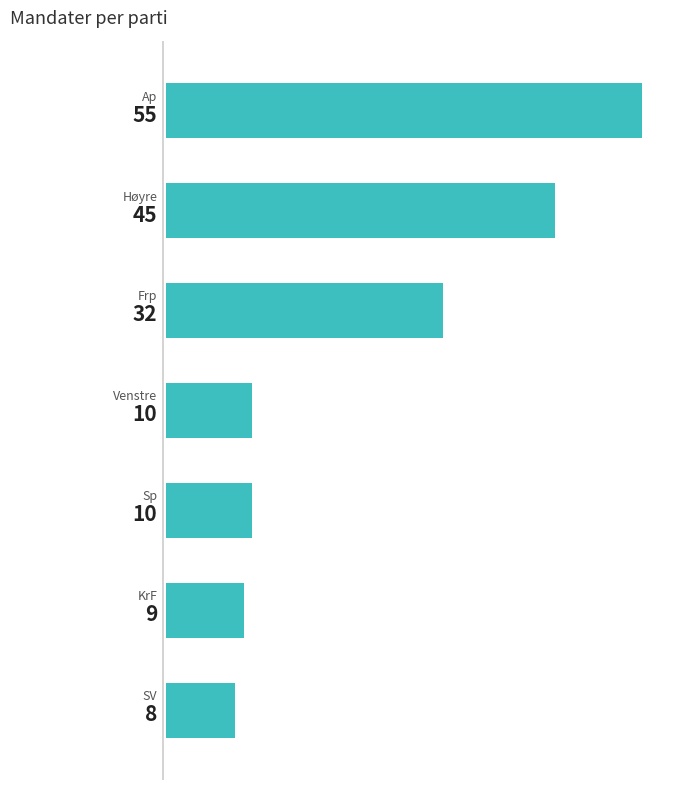

What is the difference between the maximum and minimum values?

47